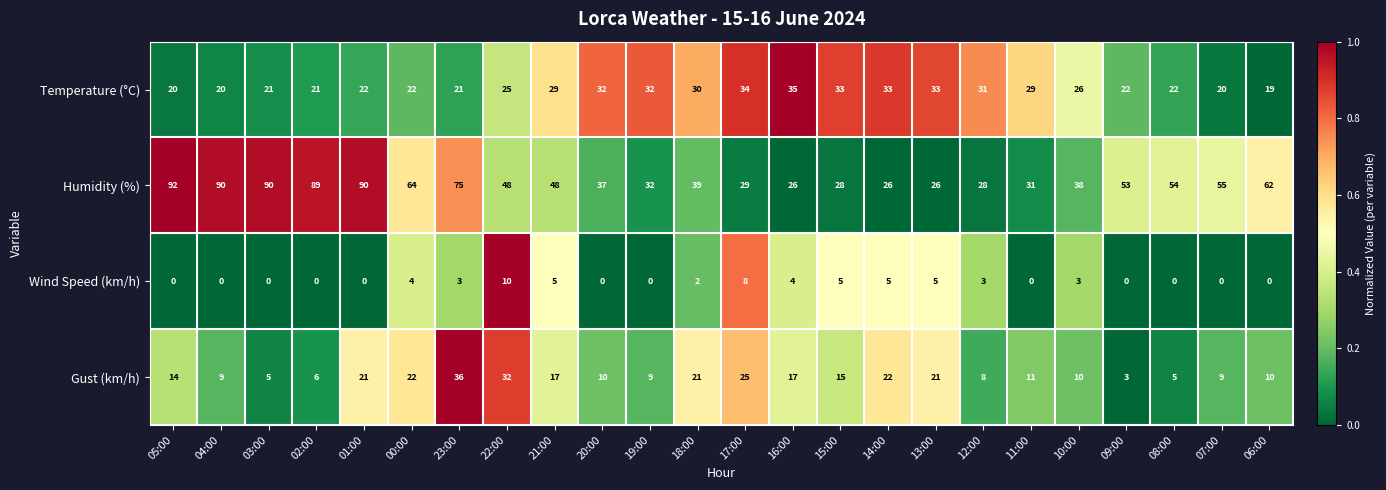

Rank the series by their maximum value, from lowest to highest.

Wind Speed (km/h), Temperature (°C), Gust (km/h), Humidity (%)